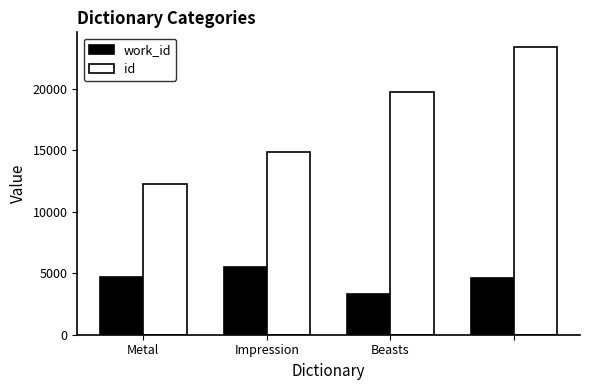

What is the sum of all id values?

70177